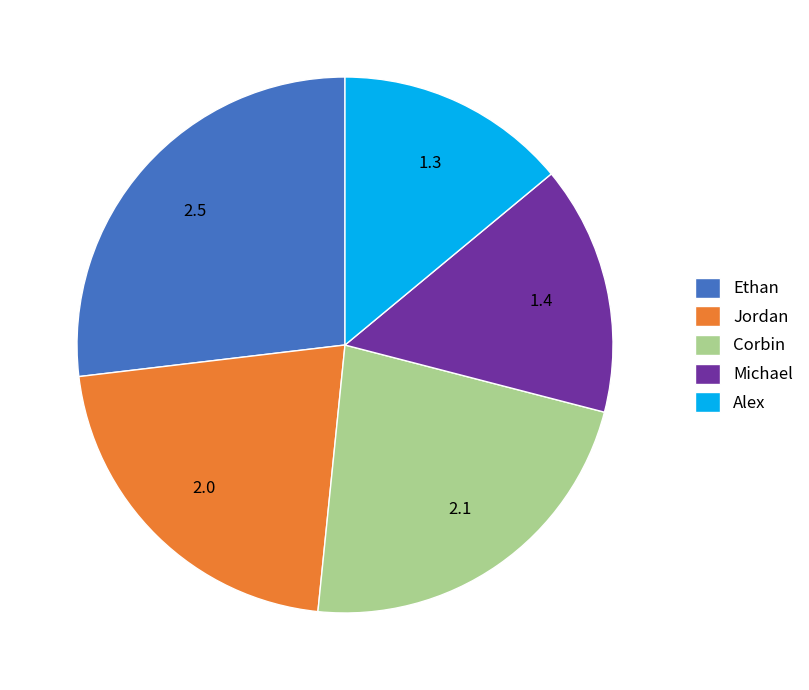

Rank the categories by value from highest to lowest.

Ethan, Corbin, Jordan, Michael, Alex